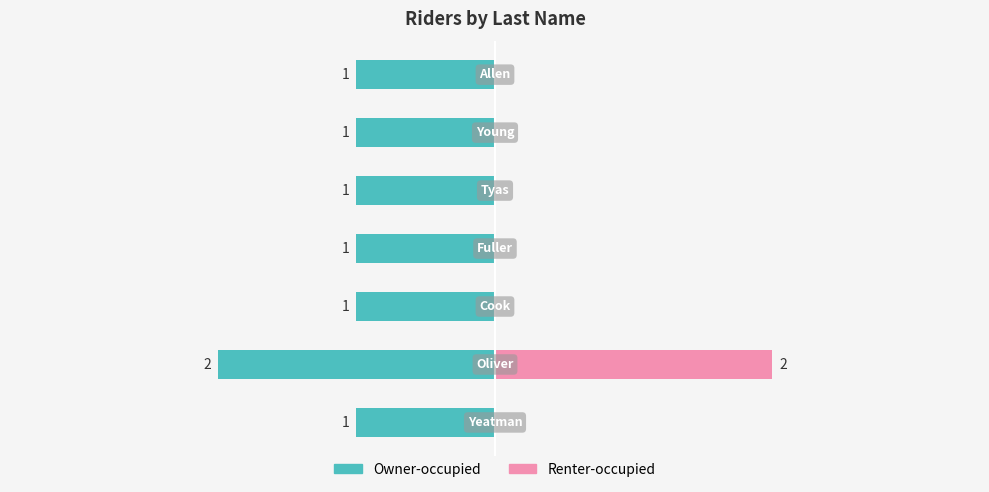

Which series changed the most between −4 and 0?

Owner-occupied